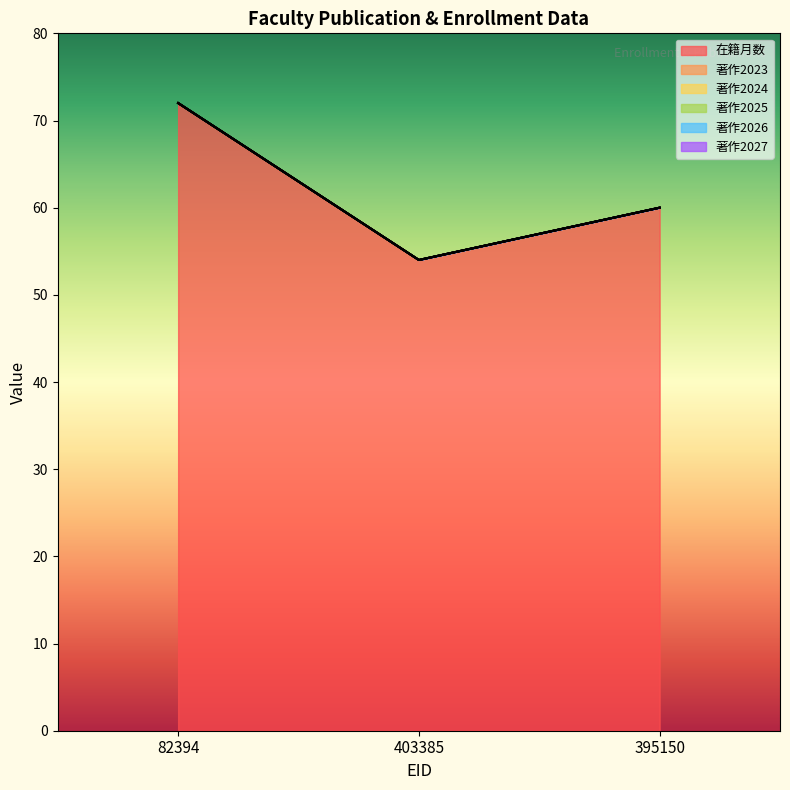

Reading left to right, what are all the values shown in this chart?

在籍月数: 72	54	60
著作2023: 0	0	0
著作2024: 0	0	0
著作2025: 0	0	0
著作2026: 0	0	0
著作2027: 0	0	0